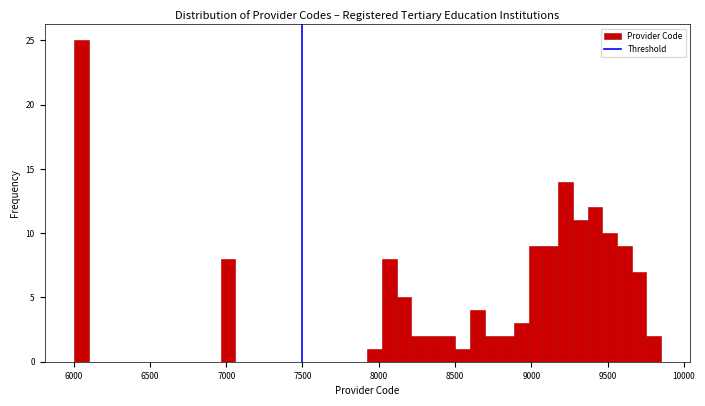

Around what value on the x-axis is the tallest bar? Give the approximate position of its centre, as read against the axis.

6050